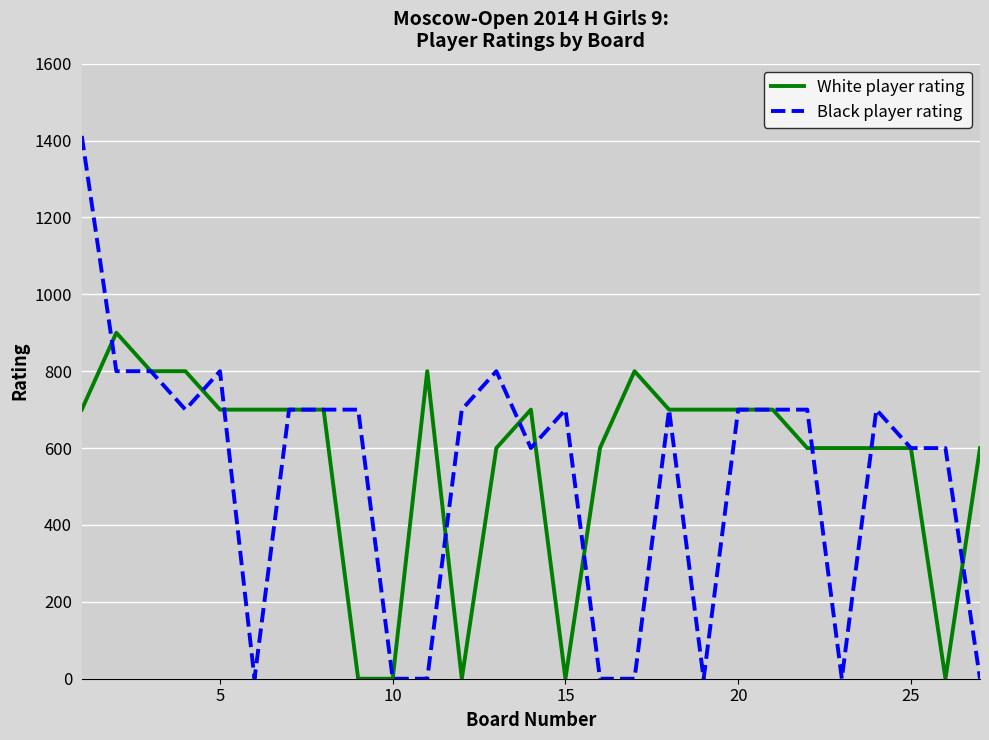

List the series in order of their peak value, lowest first.

White player rating, Black player rating